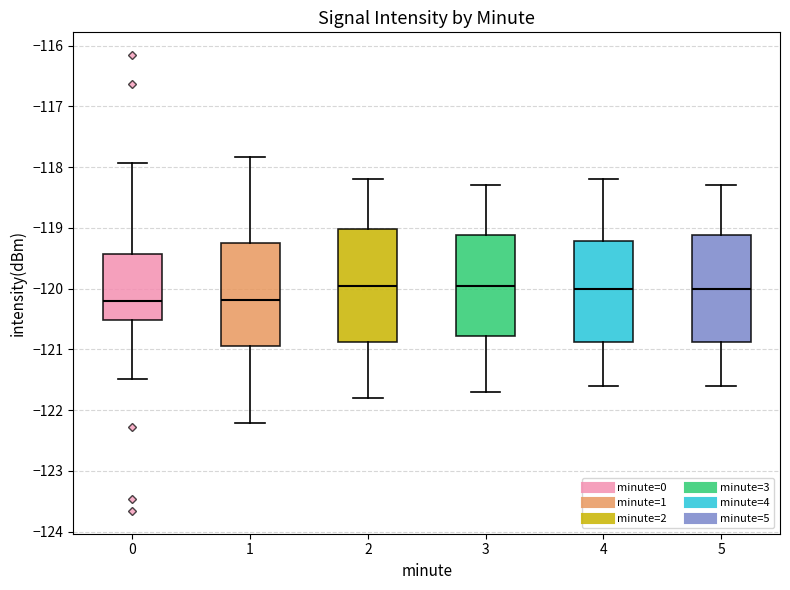

Reading left to right, transcribe this box plot: for each box, give where its median line is, the range the box spans, and where its two whiskers end, as read against the y-axis. The values are not printed on the chart, so give them approximately, as read against the axis.

0: median -120.2, box -120.5 to -119.4, whiskers -121.5 to -117.9
1: median -120.2, box -120.9 to -119.2, whiskers -122.2 to -117.8
2: median -119.9, box -120.9 to -119.0, whiskers -121.8 to -118.2
3: median -119.9, box -120.8 to -119.1, whiskers -121.7 to -118.3
4: median -120.0, box -120.9 to -119.2, whiskers -121.6 to -118.2
5: median -120.0, box -120.9 to -119.1, whiskers -121.6 to -118.3